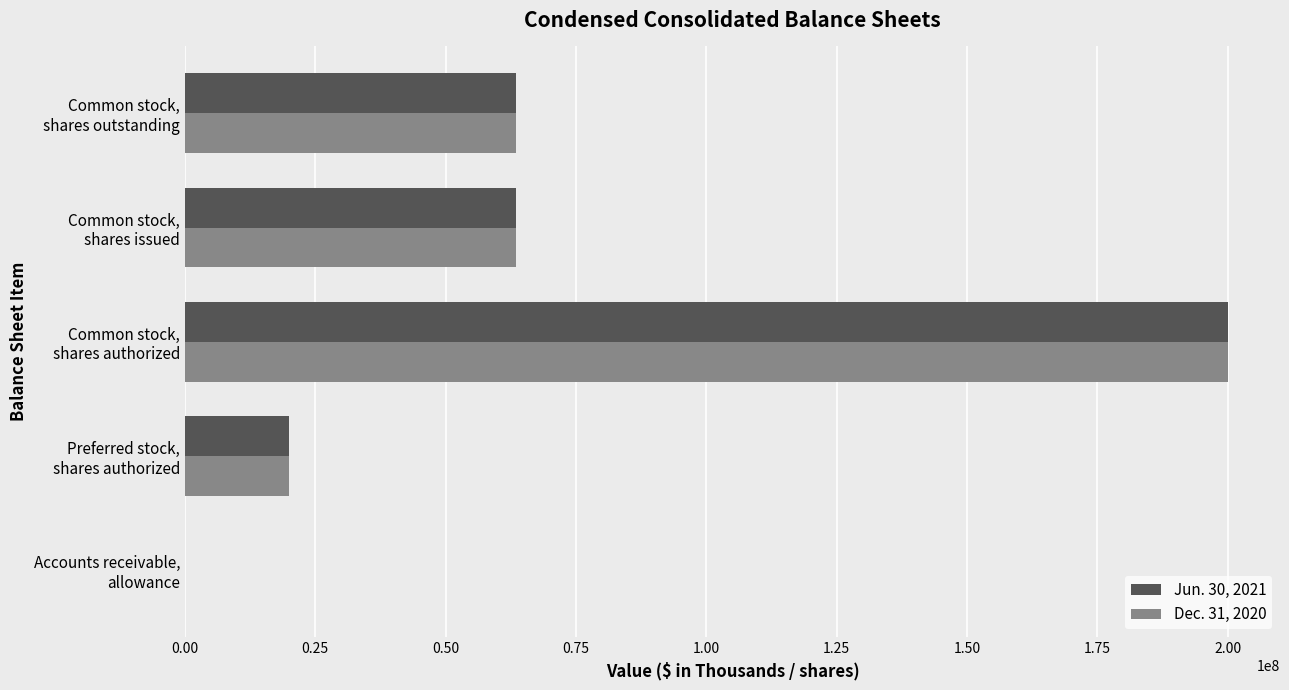

Count the number of categories in the chart.

5